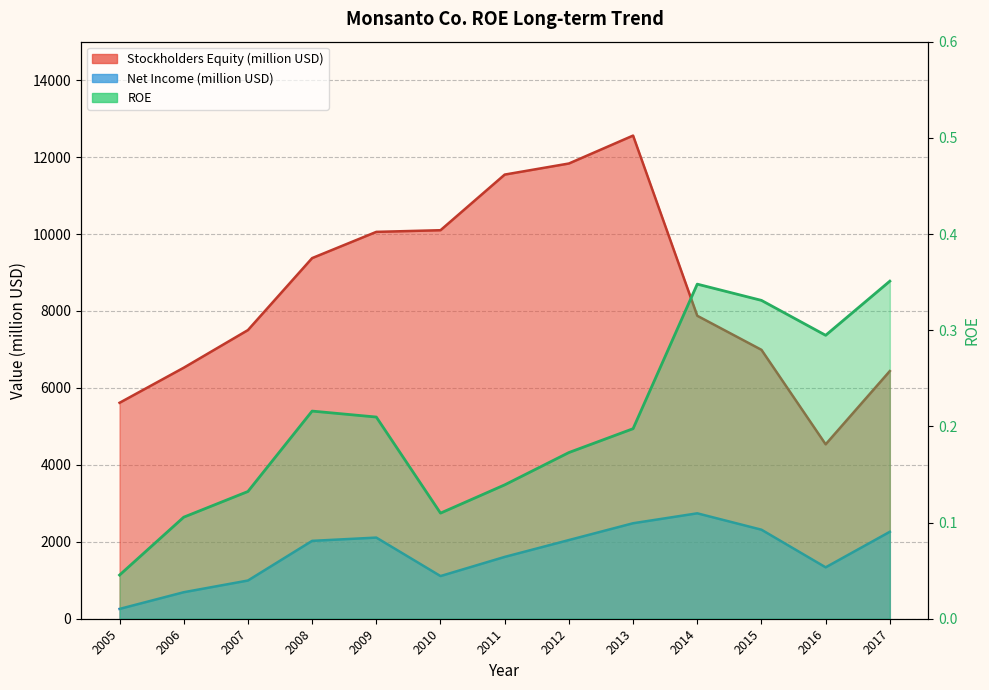

What is the value of the ROE point at the 11th from the left?

0.3